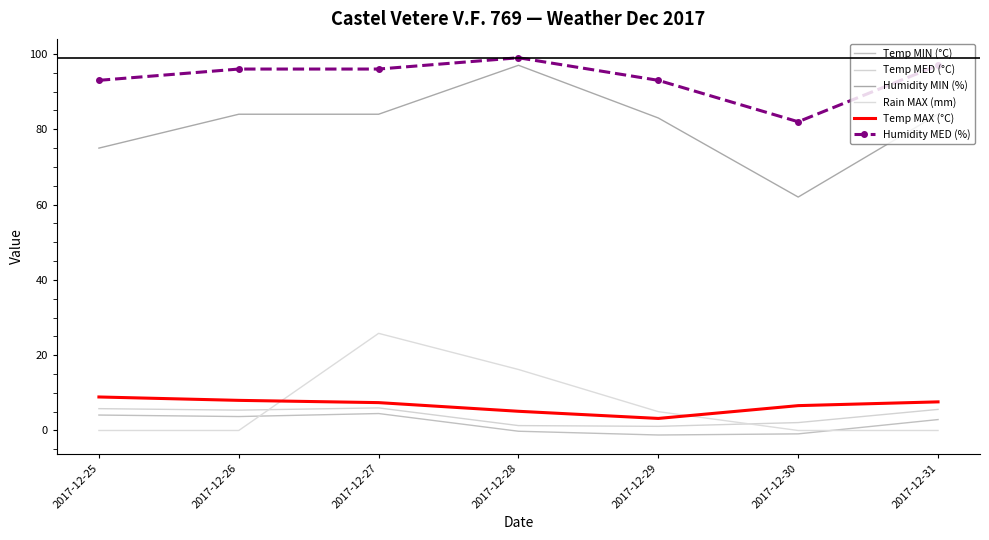

True or false: Humidity MED (%) has more than 2 points higher than both neighbors.

False